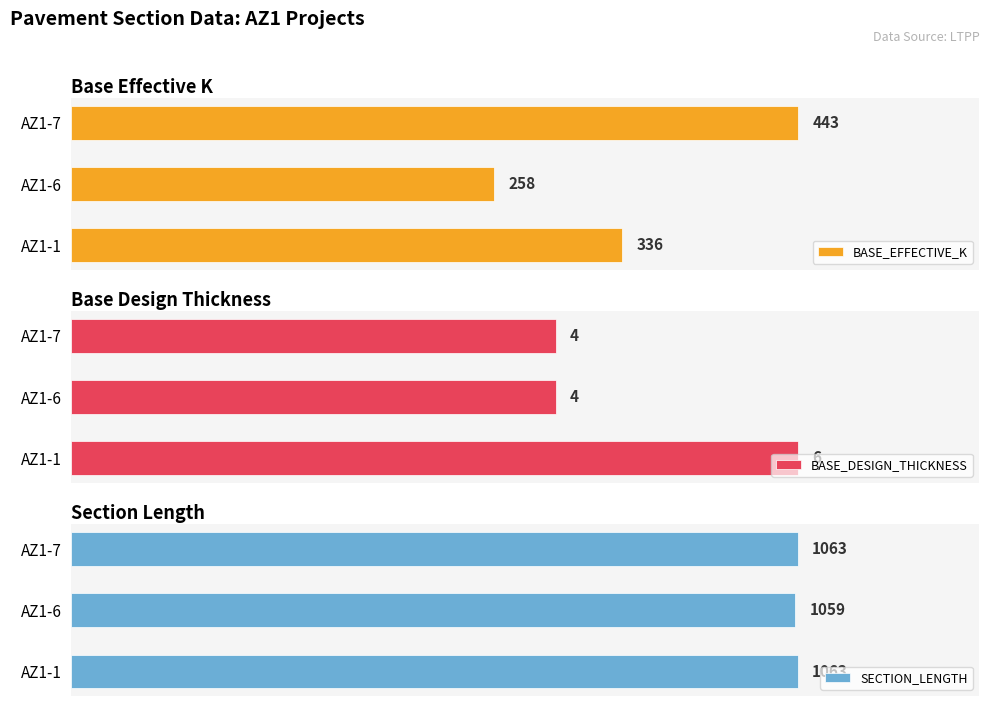

What are all the series names shown in the legend?

BASE_EFFECTIVE_K, BASE_DESIGN_THICKNESS, SECTION_LENGTH